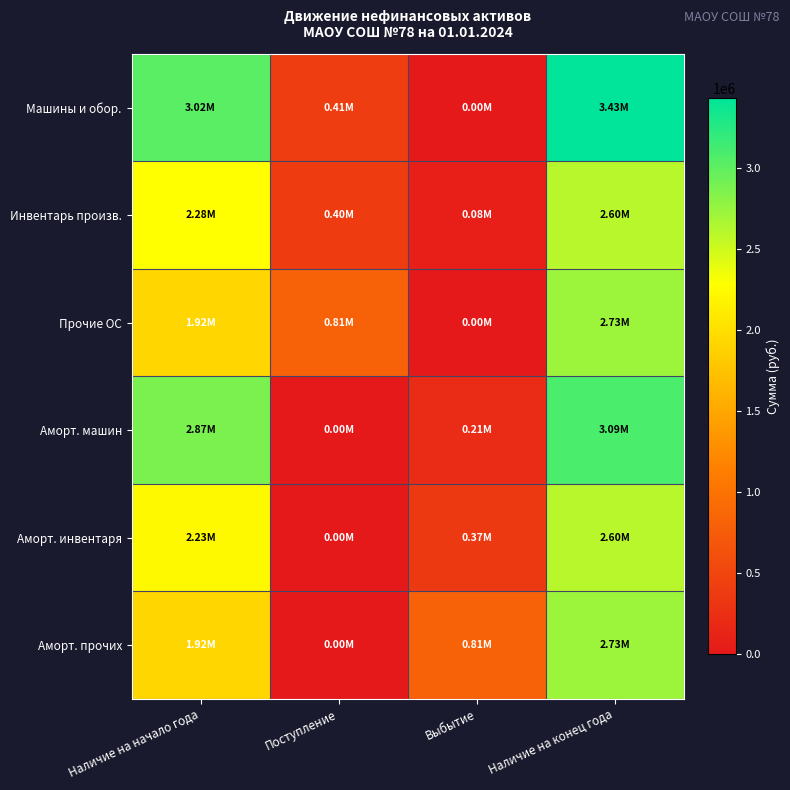

At how many categories does at least one series exceed 1780830?

2